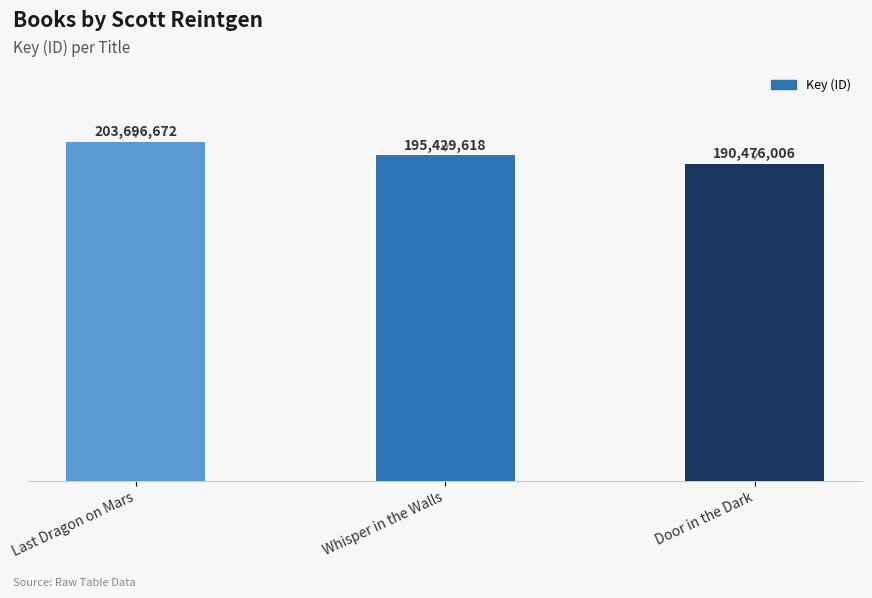

Where is the data nearest to the value 197086339?

Whisper in the Walls